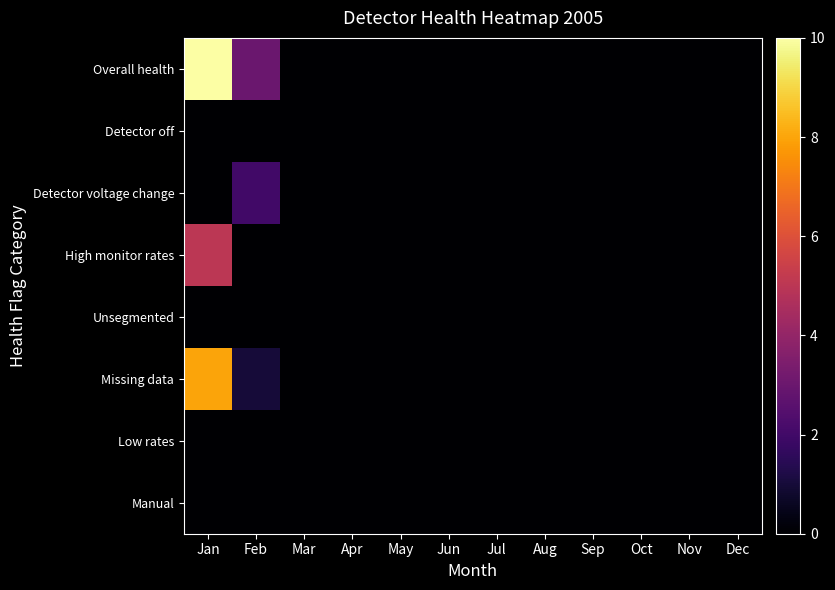

Reading left to right, transcribe all the data shown in this chart.

Overall health: Jan=10	Feb=3	Mar=0	Apr=0	May=0	Jun=0	Jul=0	Aug=0	Sep=0	Oct=0	Nov=0	Dec=0
Detector off: Jan=0	Feb=0	Mar=0	Apr=0	May=0	Jun=0	Jul=0	Aug=0	Sep=0	Oct=0	Nov=0	Dec=0
Detector voltage change: Jan=0	Feb=2	Mar=0	Apr=0	May=0	Jun=0	Jul=0	Aug=0	Sep=0	Oct=0	Nov=0	Dec=0
High monitor rates: Jan=5	Feb=0	Mar=0	Apr=0	May=0	Jun=0	Jul=0	Aug=0	Sep=0	Oct=0	Nov=0	Dec=0
Unsegmented: Jan=0	Feb=0	Mar=0	Apr=0	May=0	Jun=0	Jul=0	Aug=0	Sep=0	Oct=0	Nov=0	Dec=0
Missing data: Jan=8	Feb=1	Mar=0	Apr=0	May=0	Jun=0	Jul=0	Aug=0	Sep=0	Oct=0	Nov=0	Dec=0
Low rates: Jan=0	Feb=0	Mar=0	Apr=0	May=0	Jun=0	Jul=0	Aug=0	Sep=0	Oct=0	Nov=0	Dec=0
Manual: Jan=0	Feb=0	Mar=0	Apr=0	May=0	Jun=0	Jul=0	Aug=0	Sep=0	Oct=0	Nov=0	Dec=0